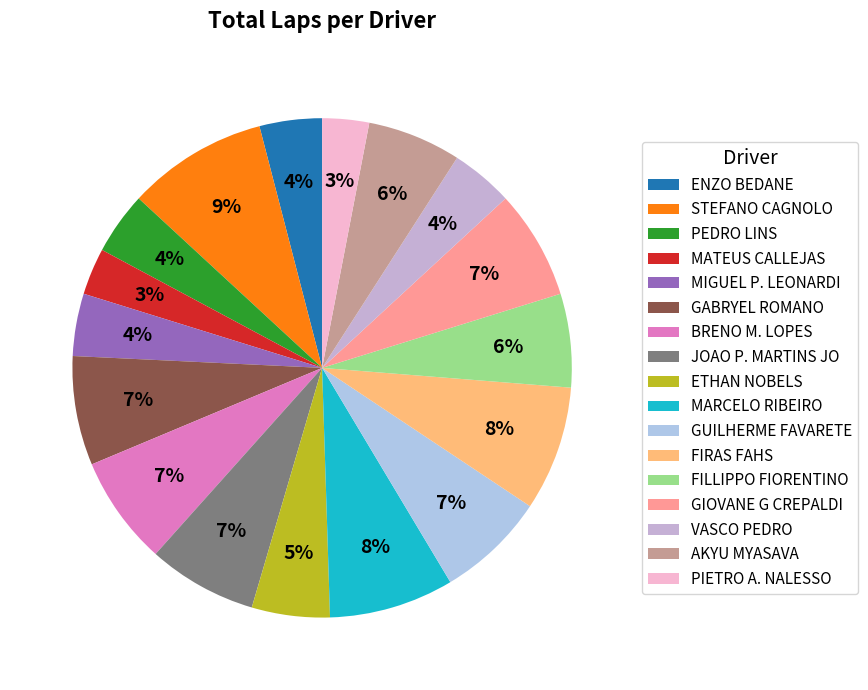

What is the smallest slice in the pie chart?

MATEUS CALLEJAS